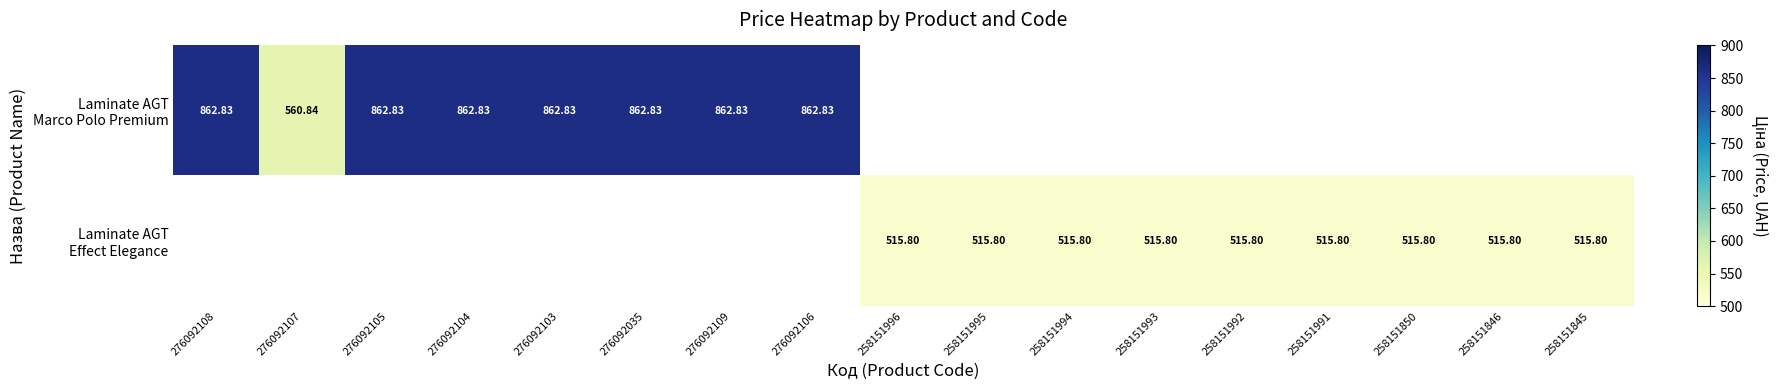

At which label does Laminate AGT Effect Elegance first exceed 515?

258151996